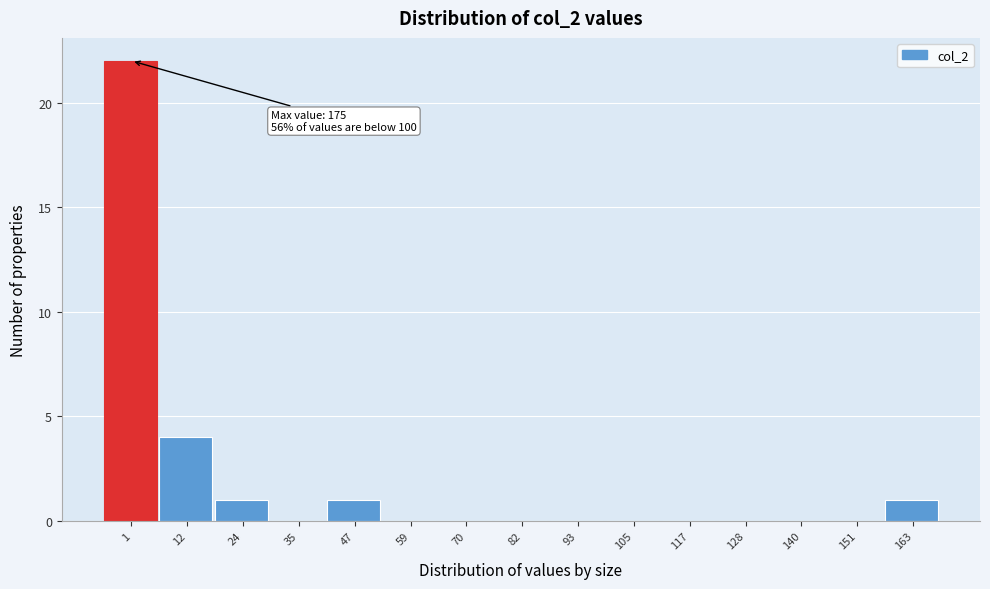

Reading left to right, transcribe all the data shown in this chart.

1=22	12=4	24=1	35=0	47=1	59=0	70=0	82=0	93=0	105=0	117=0	128=0	140=0	151=0	163=1